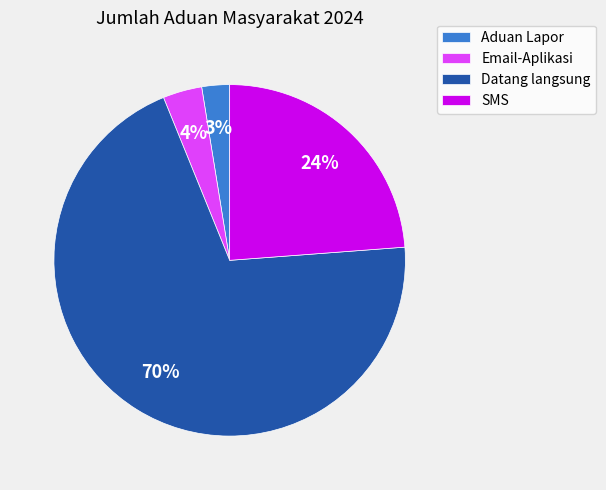

Rank the categories by value from lowest to highest.

Aduan Lapor, Email-Aplikasi, SMS, Datang langsung